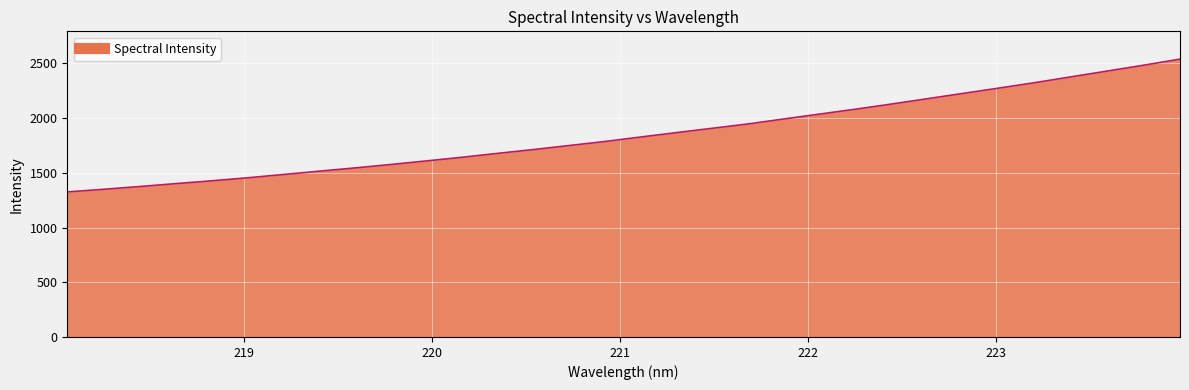

What is the smallest value displayed?

1325.0